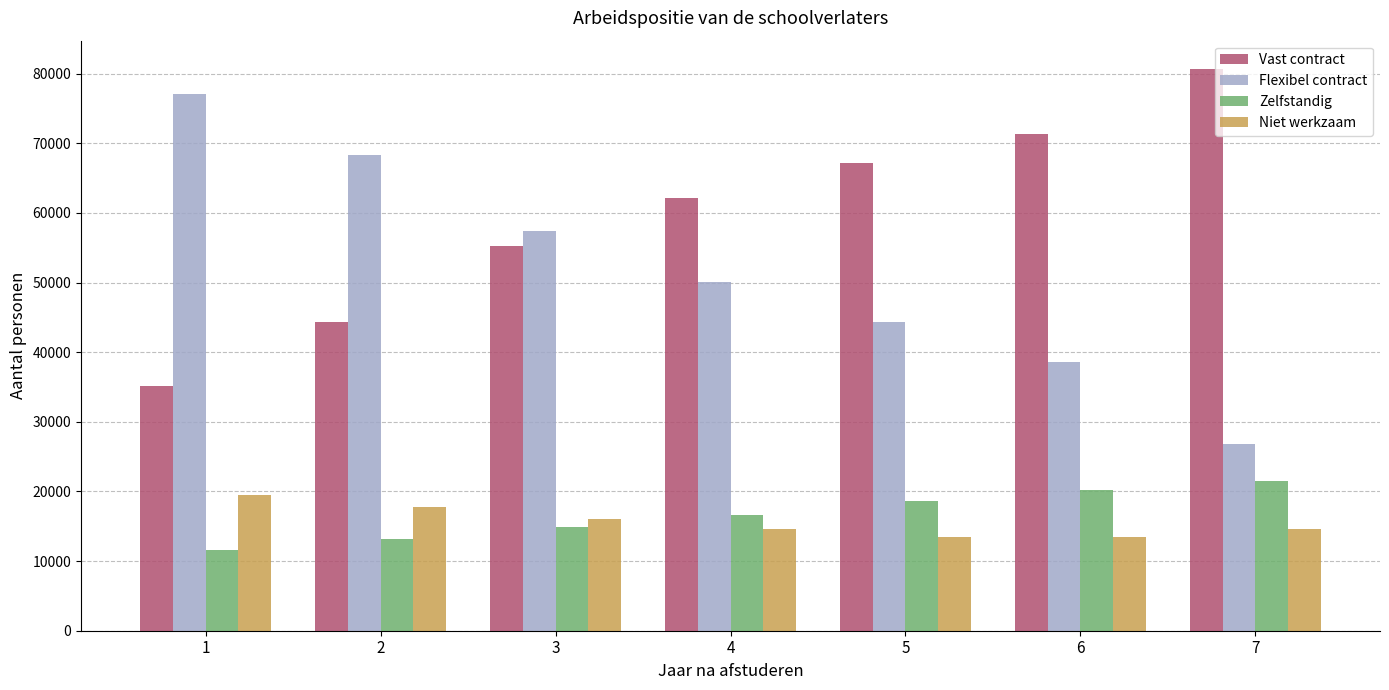

How many bars are there in total?

28